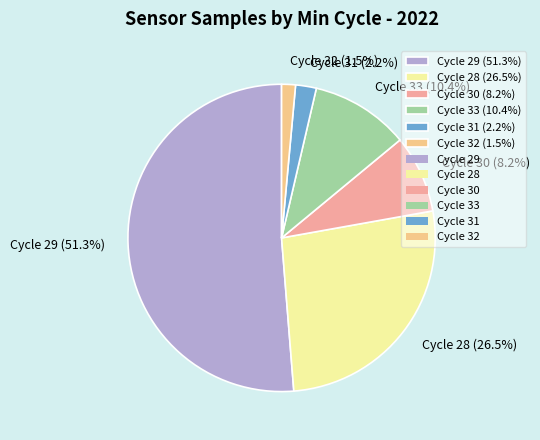

Which slice is the largest?

Cycle 29 (51.3%)